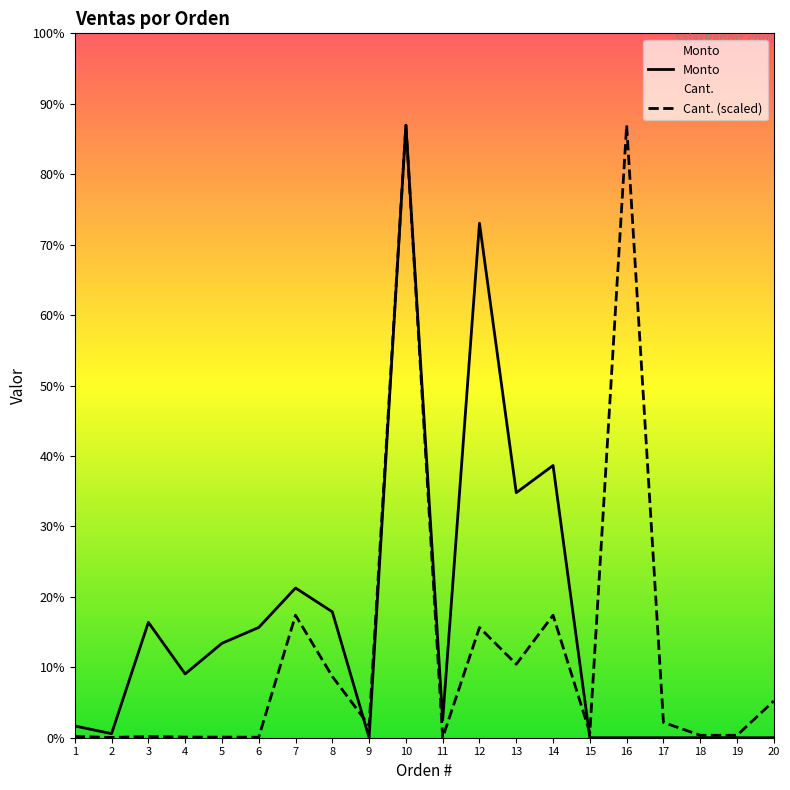

Which has a higher value, 14 or 10?

10